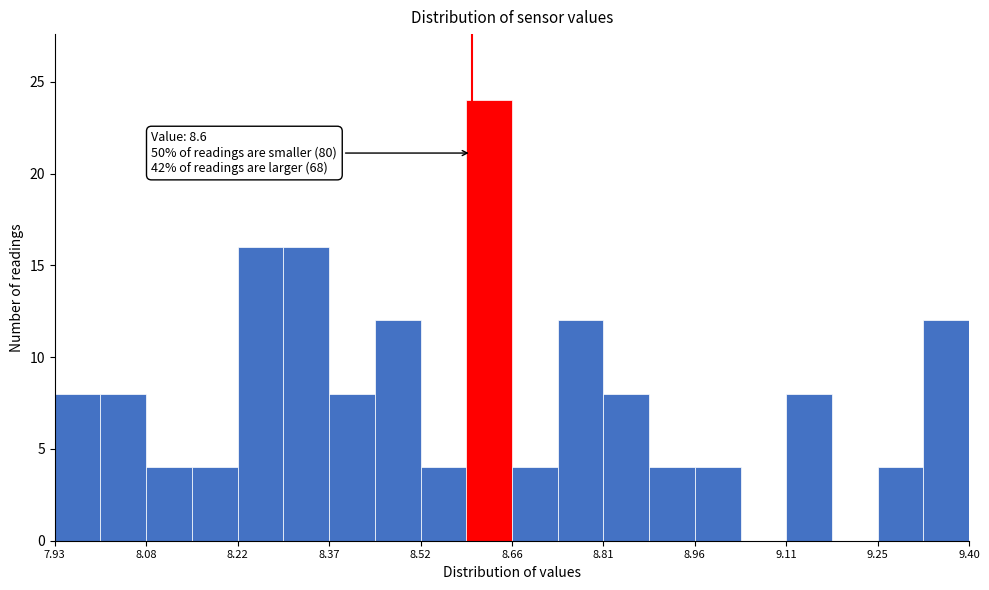

Read against the x-axis, roughly where is the centre of the tallest bar?

8.62